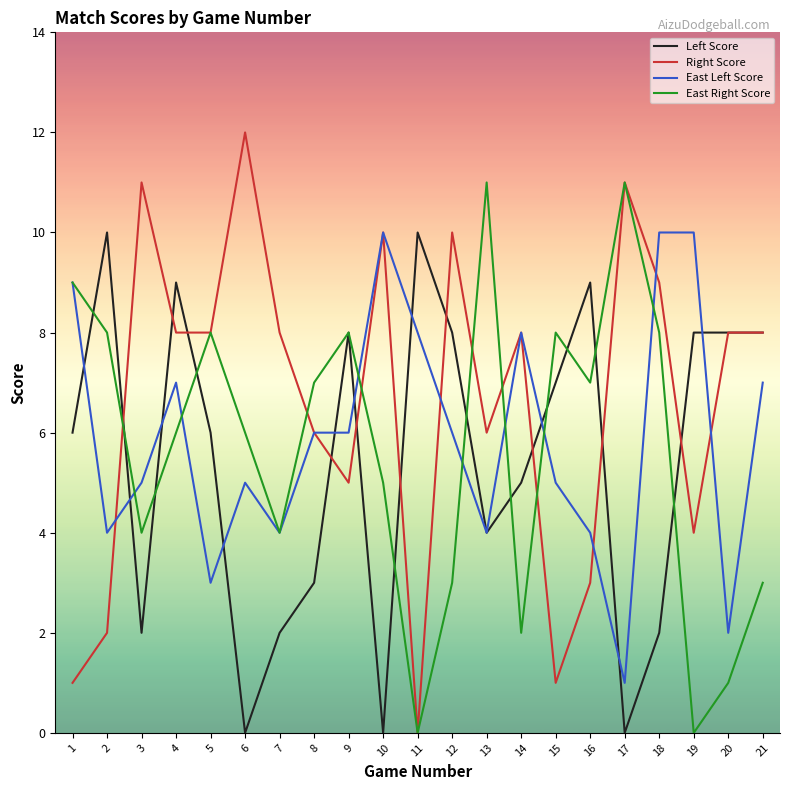

Where is the first local maximum for Left Score?

2